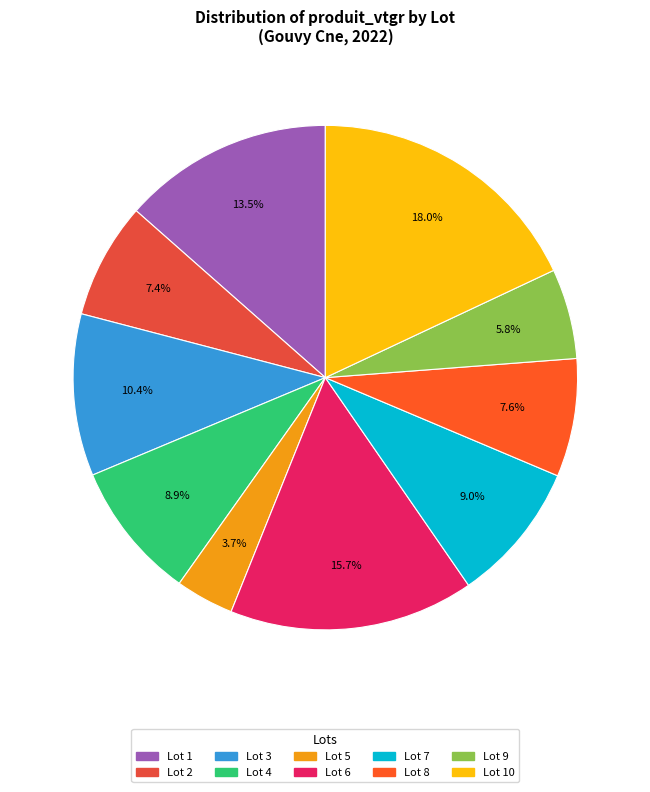

How many segments does this pie chart have?

10